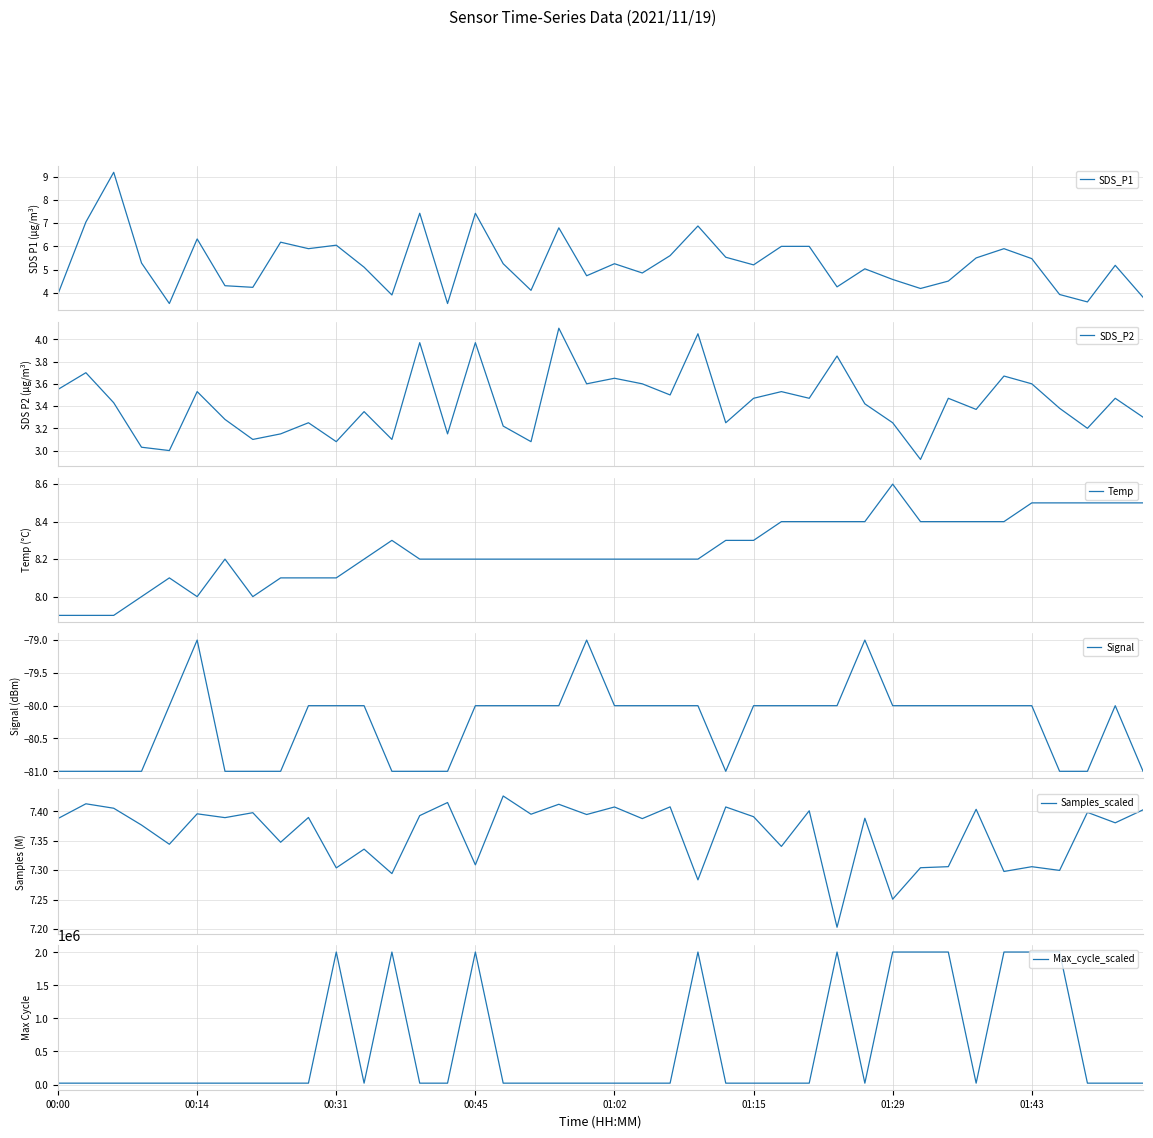

What is the minimum value shown in the chart?

-81.0